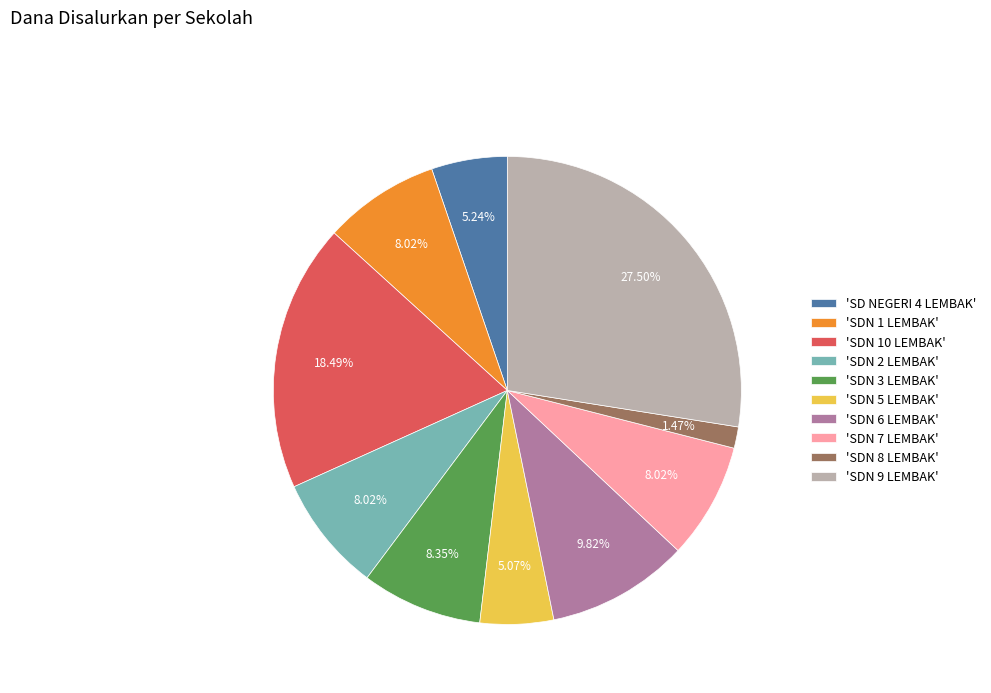

Is there any slice that represents more than half of the pie?

No